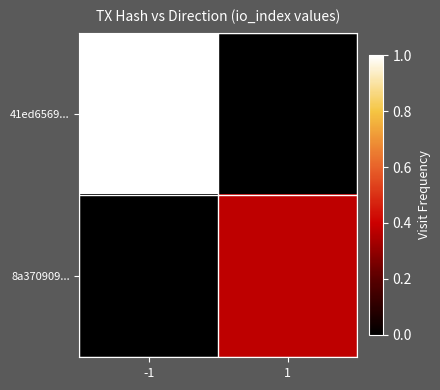

Reading right to left, extract all data points from this chart.

41ed6569...: 1=0.0	-1=1.0
8a370909...: 1=0.4	-1=0.0